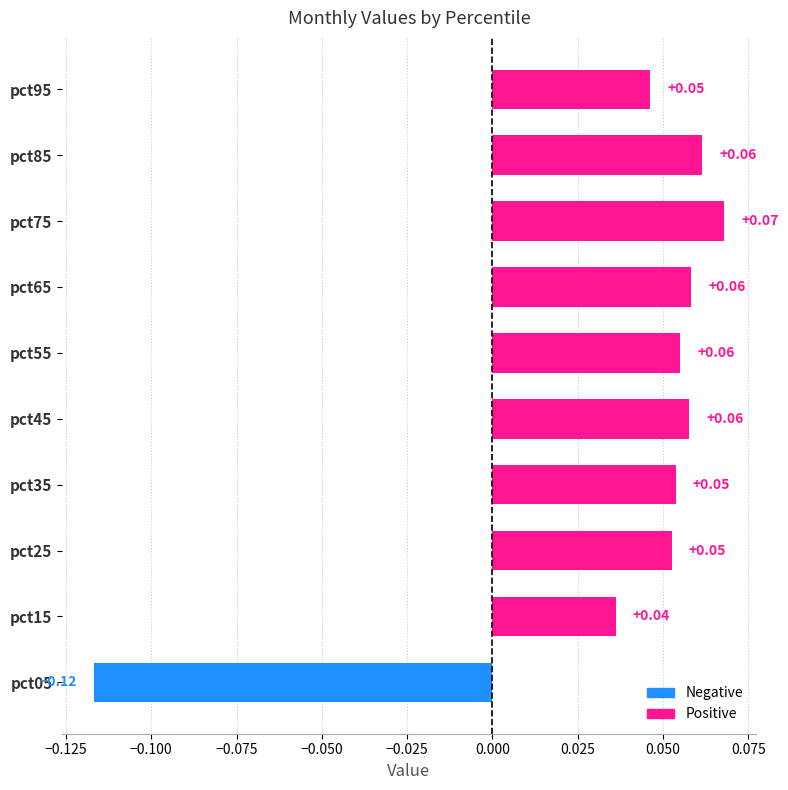

Which category has the lowest value across all series?

pct05